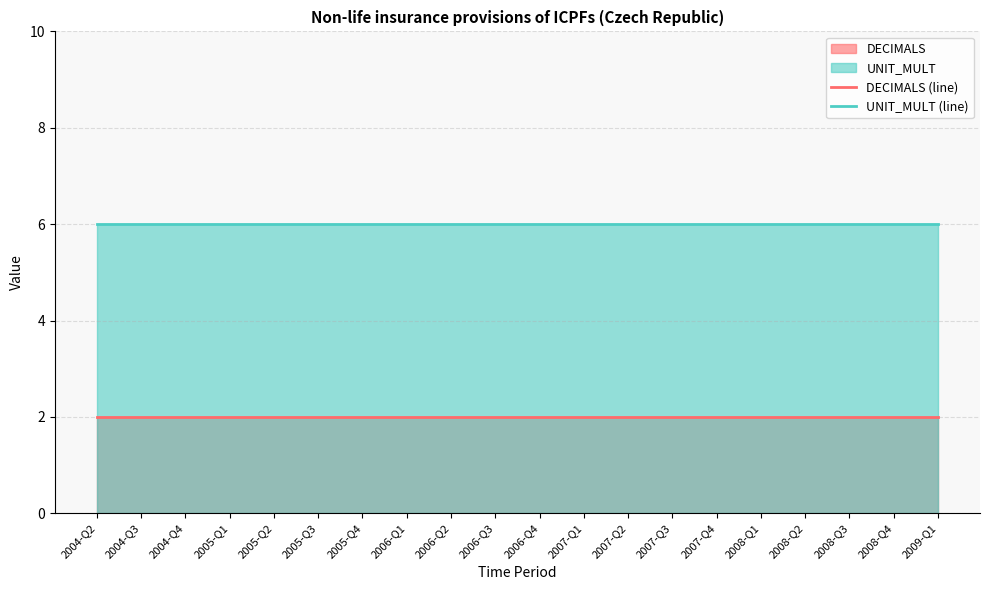

True or false: DECIMALS (line) and UNIT_MULT (line) intersect in this chart.

False